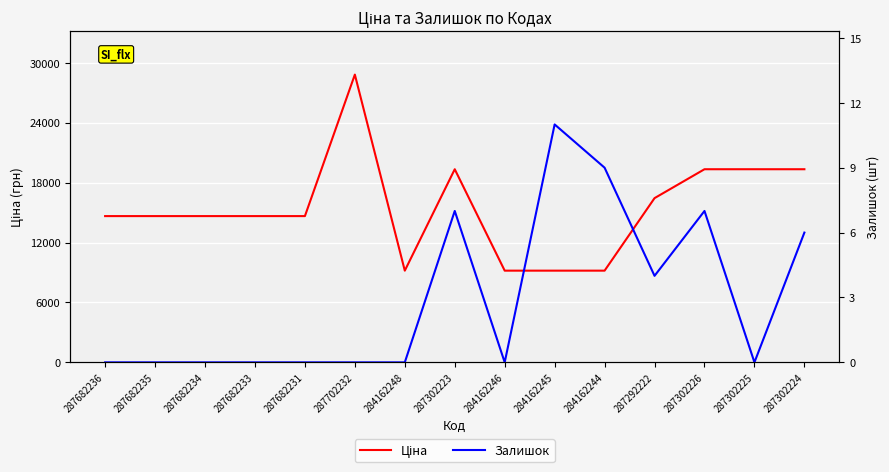

At which category does Ціна reach its first local valley?

284162248